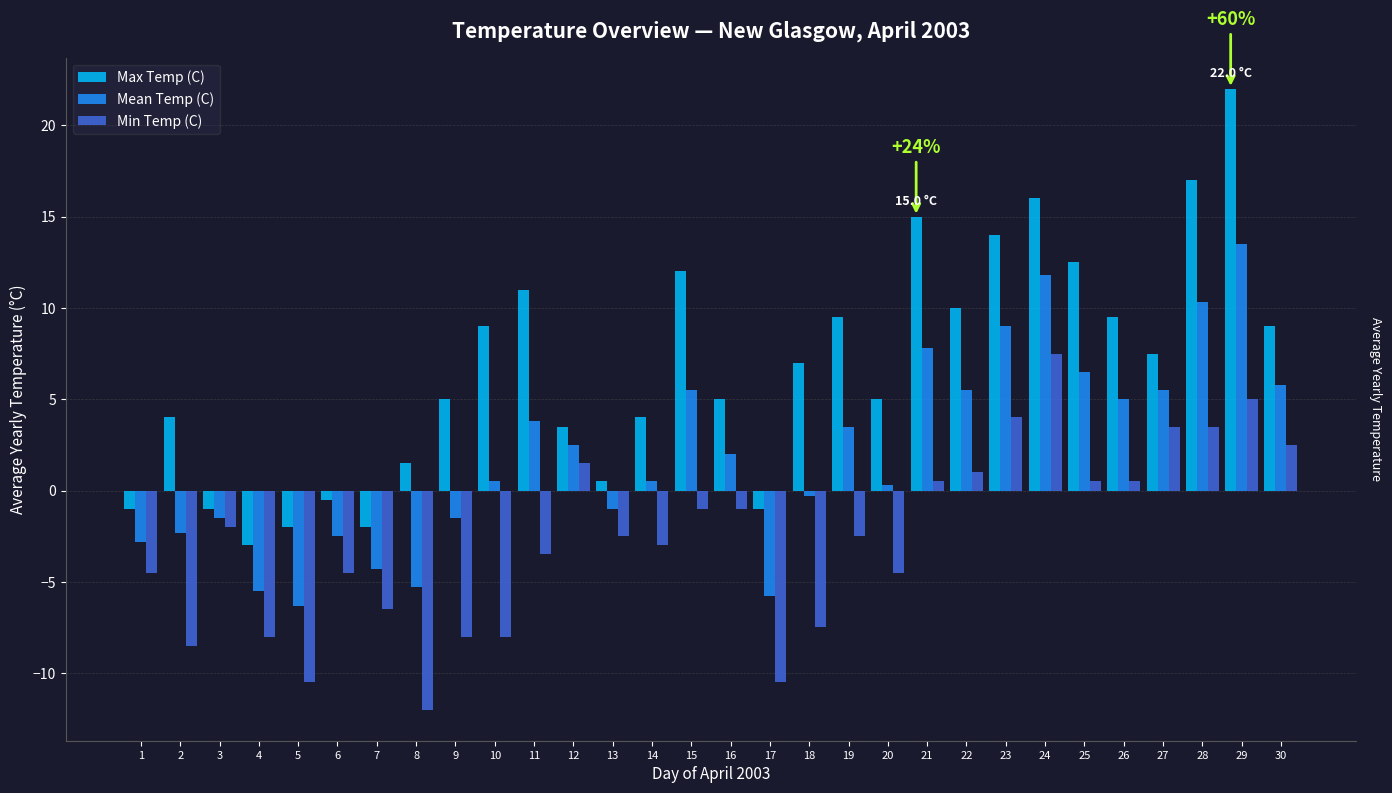

Which series has the largest range (max minus min)?

Max Temp (C)